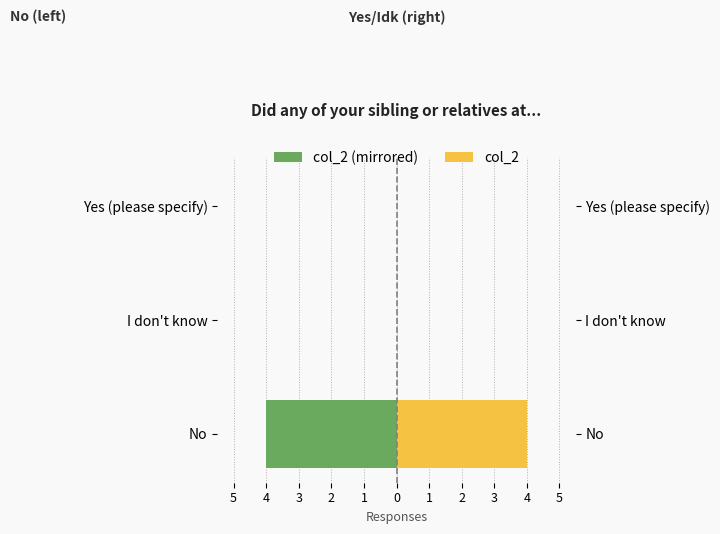

How many data points does each series have?

3